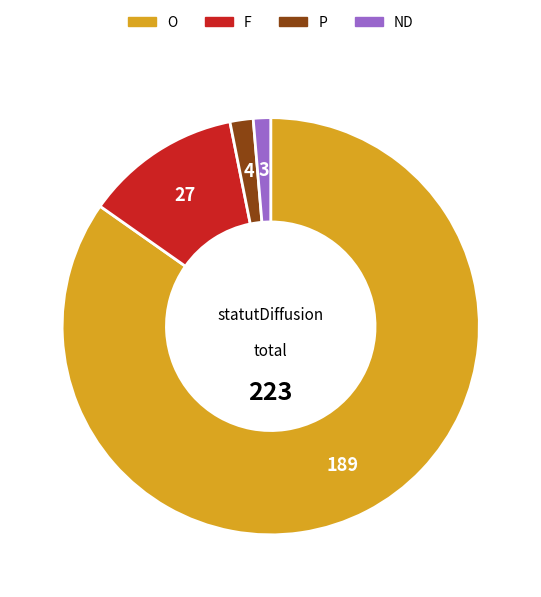

Between F and P, which is larger?

F